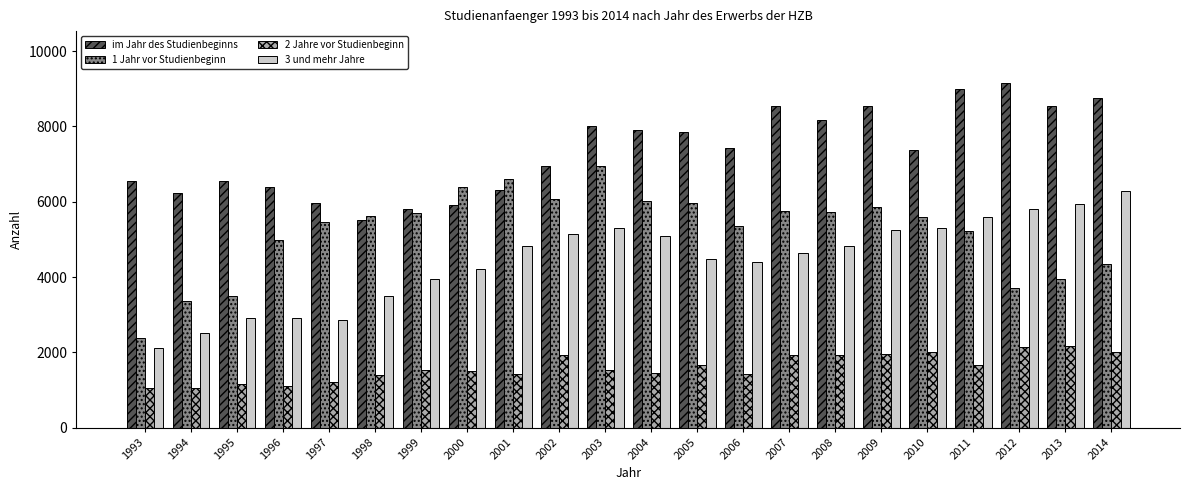

What is the sum of the 2 Jahre vor Studienbeginn values at 1997 and 2011?

2903